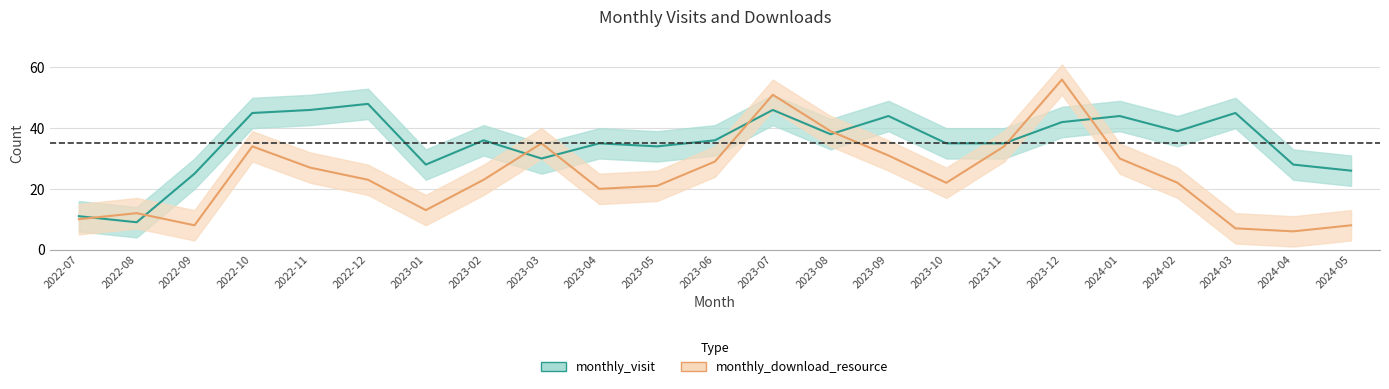

Rank the categories by monthly_download_resource value from lowest to highest.

2024-04, 2024-03, 2022-09, 2024-05, 2022-07, 2022-08, 2023-01, 2023-04, 2023-05, 2023-10, 2024-02, 2022-12, 2023-02, 2022-11, 2023-06, 2024-01, 2023-09, 2022-10, 2023-11, 2023-03, 2023-08, 2023-07, 2023-12